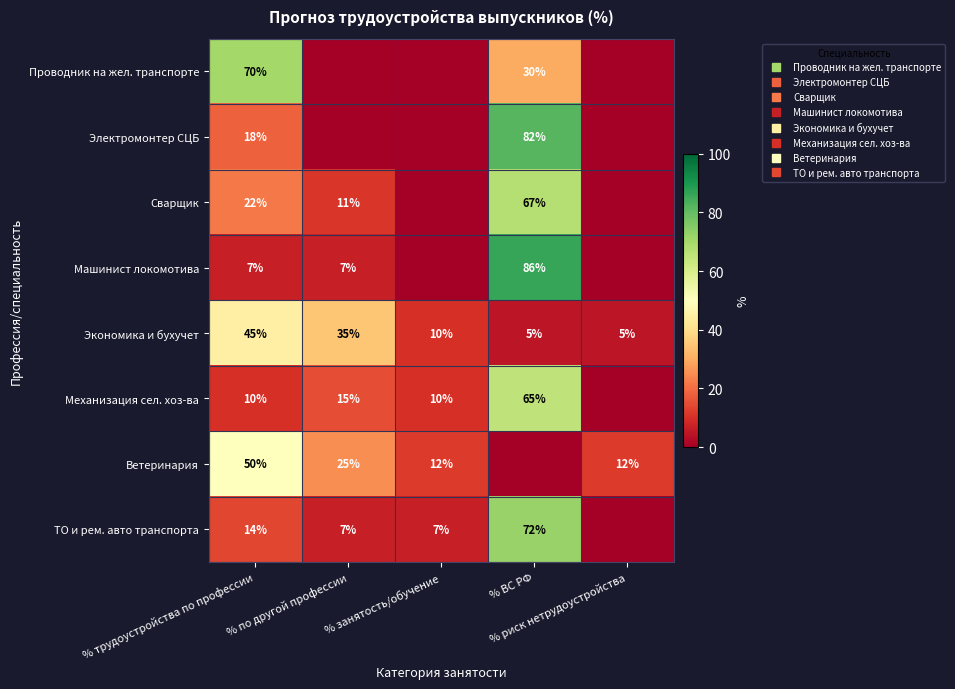

Rank the series at % трудоустройства по профессии from lowest to highest value.

Машинист локомотива, Механизация сел. хоз-ва, ТО и рем. авто транспорта, Электромонтер СЦБ, Сварщик, Экономика и бухучет, Ветеринария, Проводник на жел. транспорте